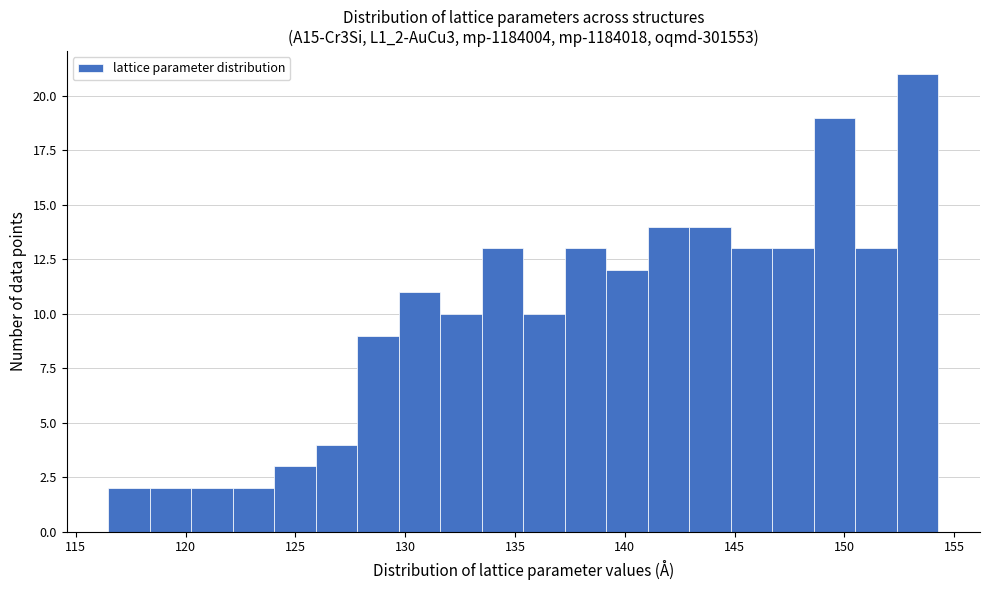

Read against the x-axis, roughly where is the centre of the tallest bar?

153.5